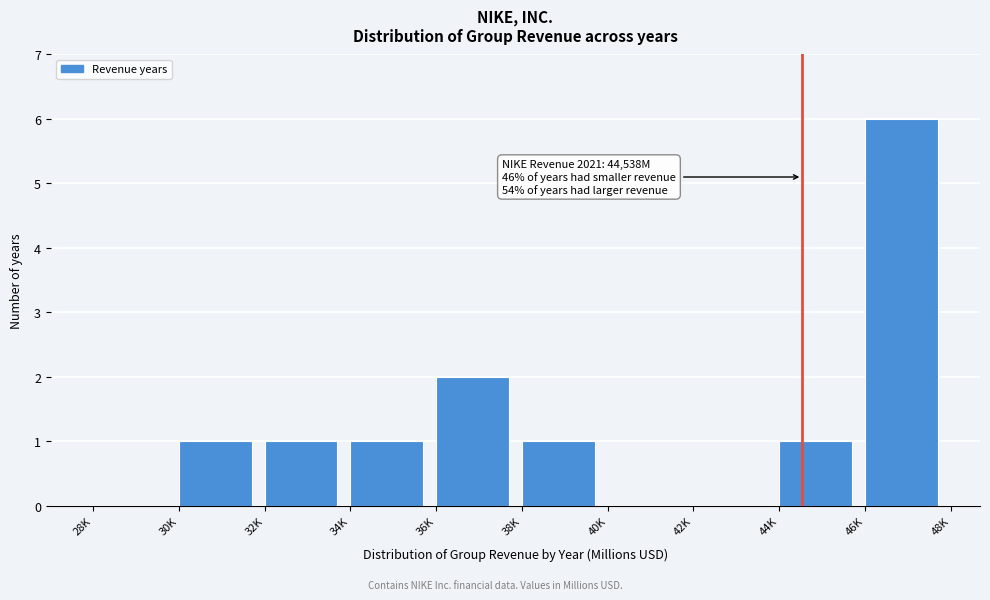

Reading left to right, extract all data points from this chart.

28K=0	30K=1	32K=1	34K=1	36K=2	38K=1	40K=0	42K=0	44K=1	46K=6